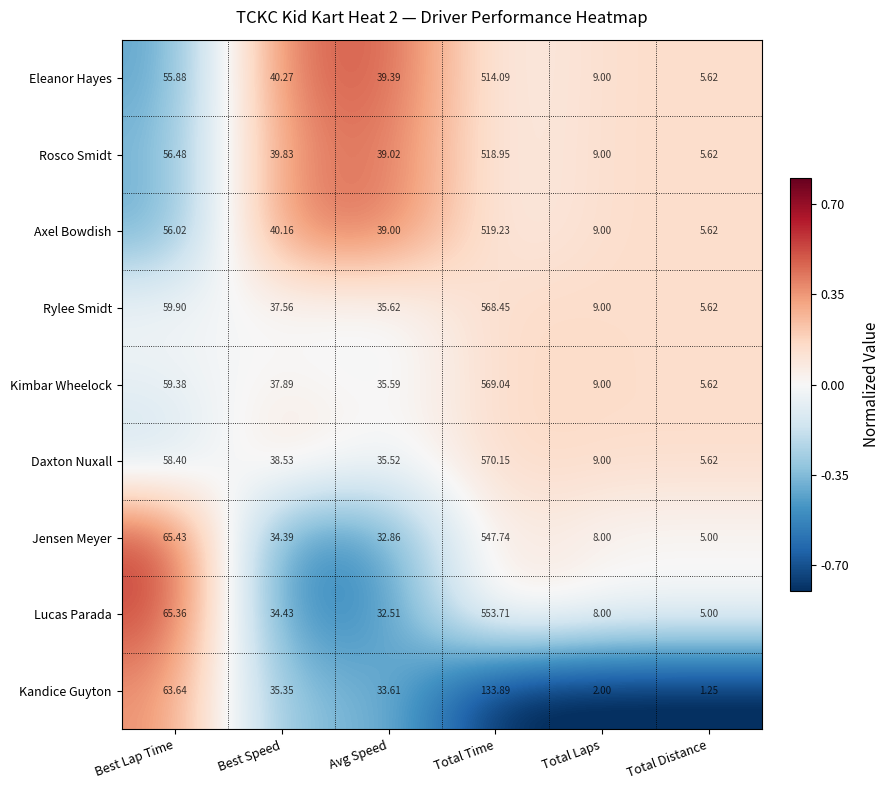

What is the spread (max minus min) of values at Avg Speed?

6.9